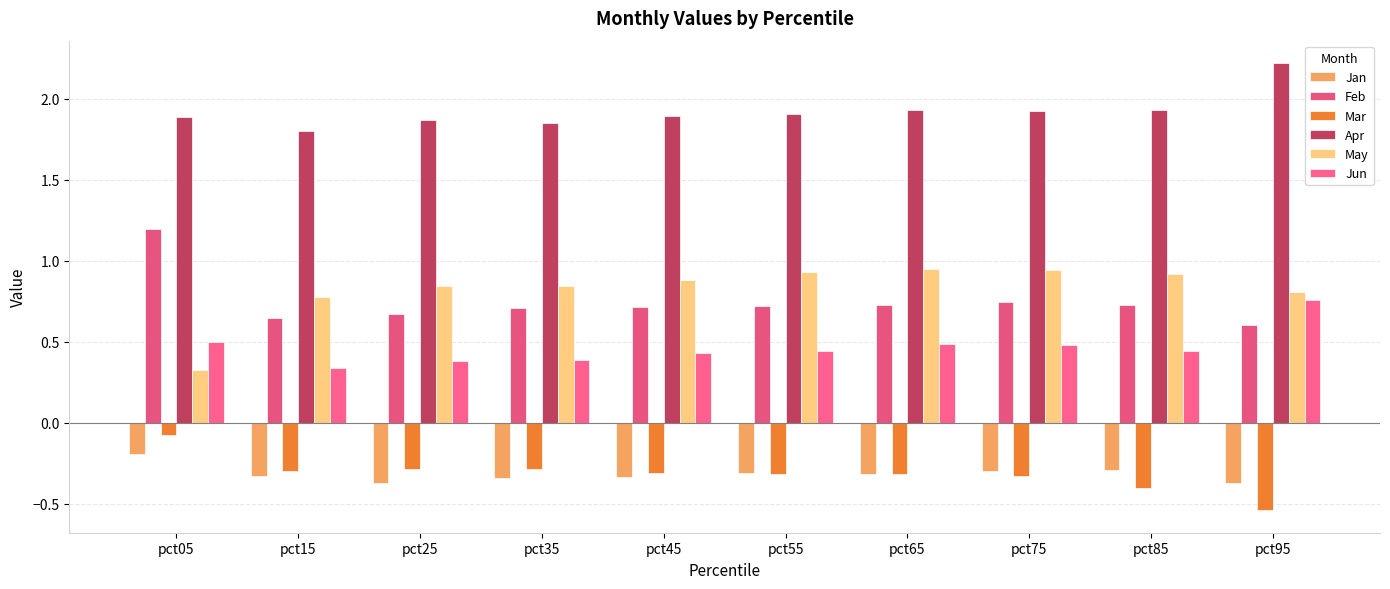

What is the total value across all series at pct75?

3.5